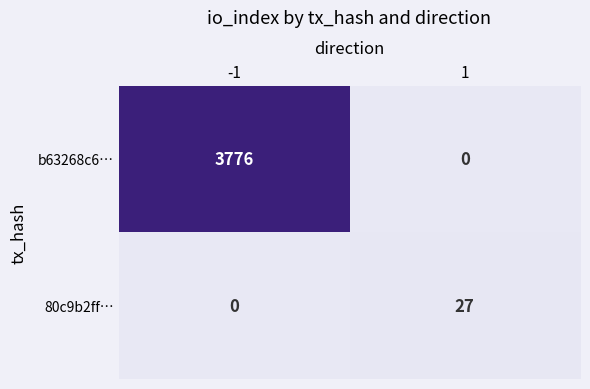

At how many categories does at least one series exceed 2827?

1